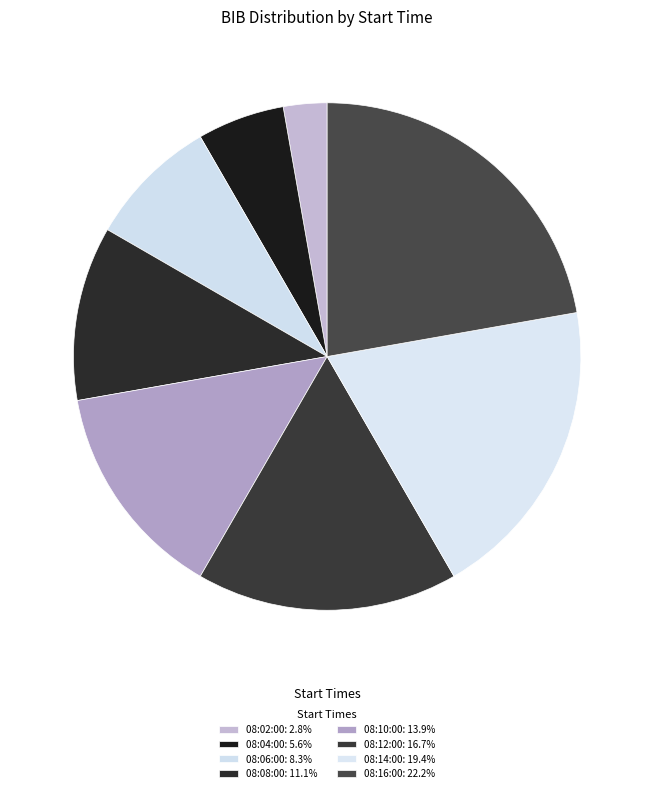

What is the smallest slice in the pie chart?

08:02:00